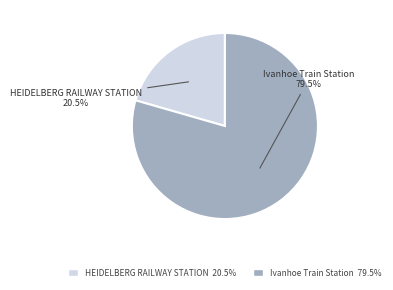

Is there any slice that represents more than half of the pie?

Yes